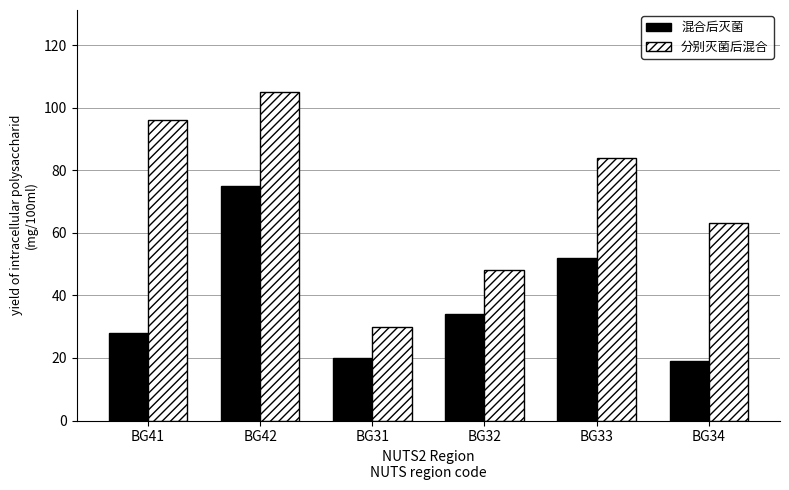

What is the spread (max minus min) of values at BG41?

68